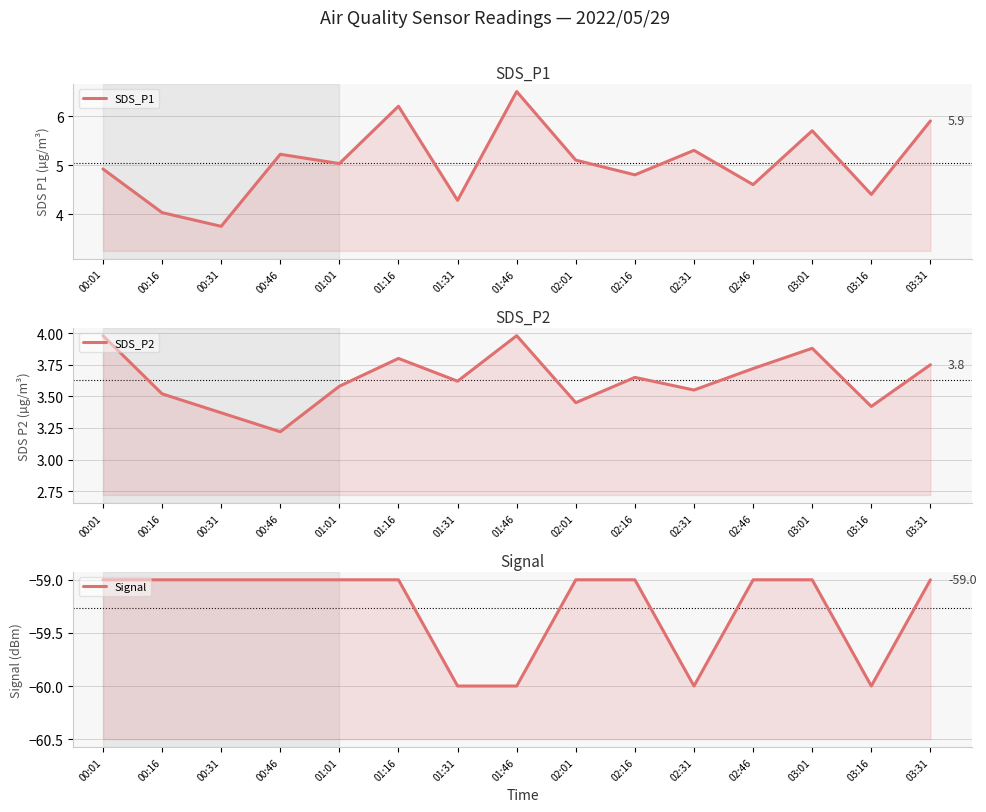

What is the label of the 5th point from the left?

01:01